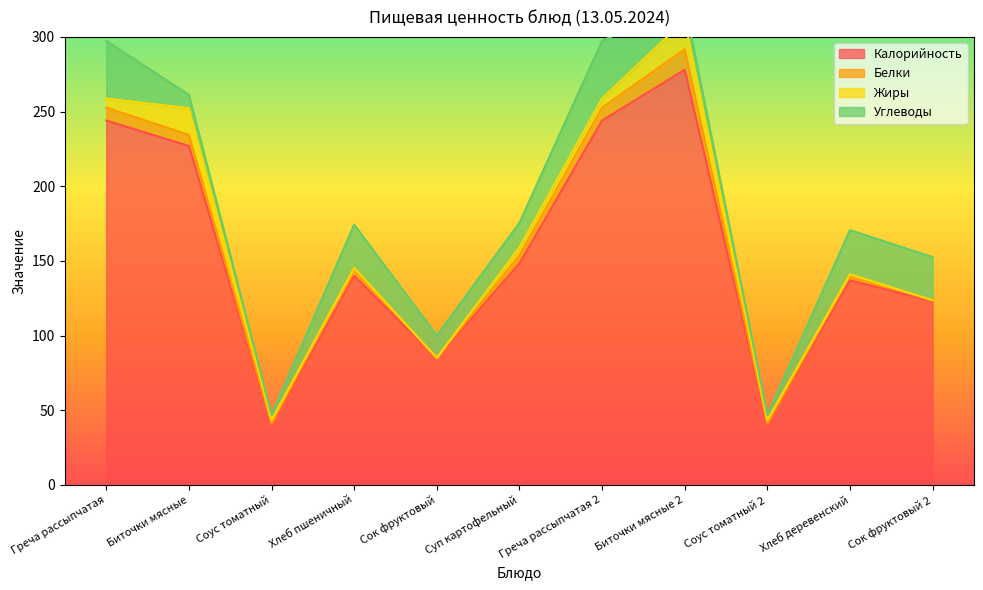

True or false: Углеводы and Калорийность intersect in this chart.

False